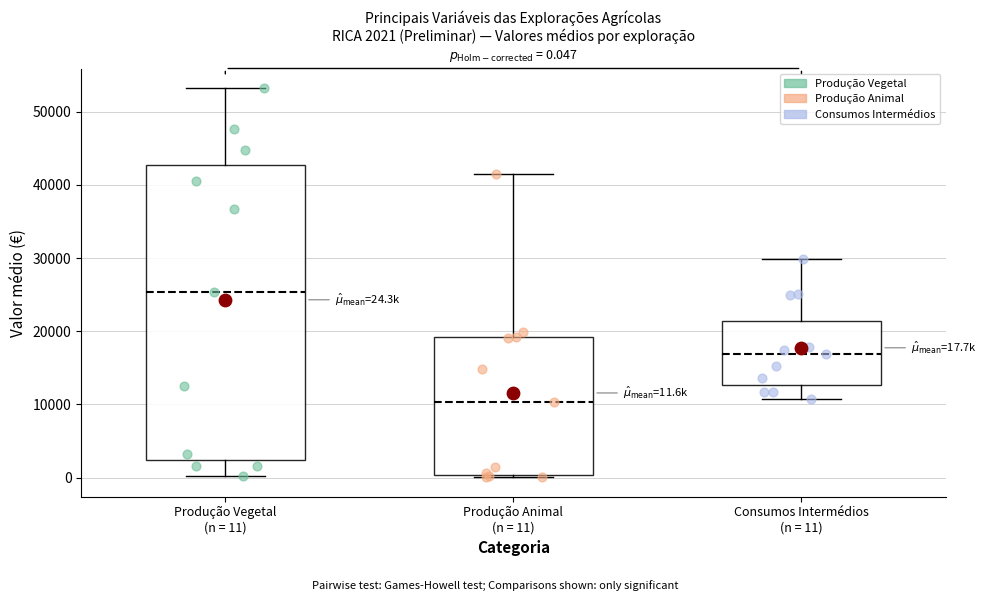

Which box is the tallest, from its lower edge to its upper edge?

Produção Vegetal (n = 11)